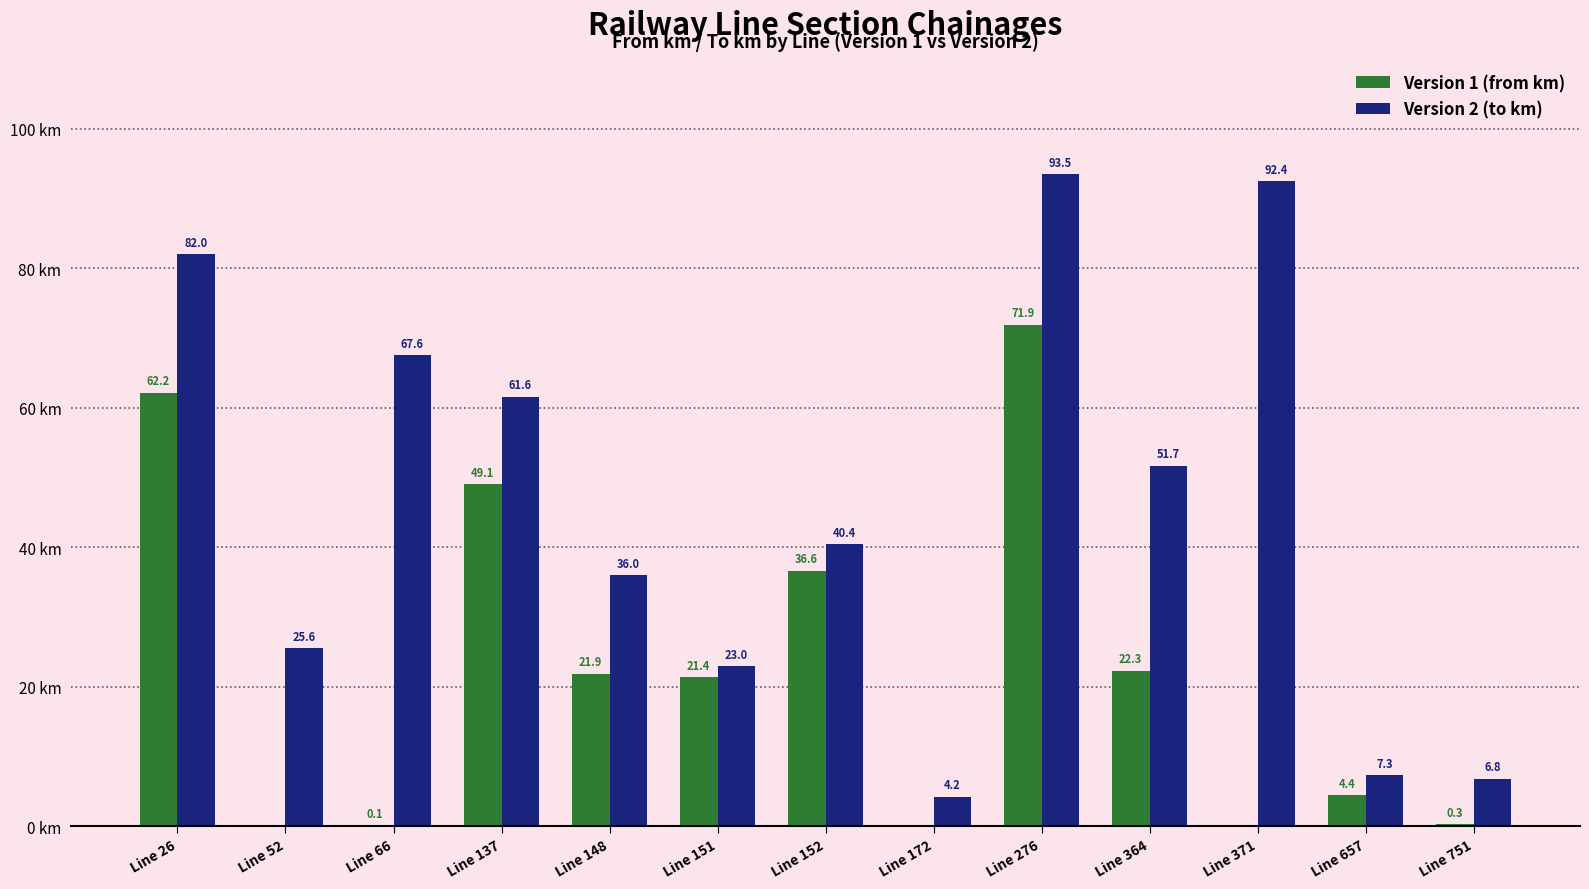

Which series has the largest total across all categories?

Version 2 (to km)